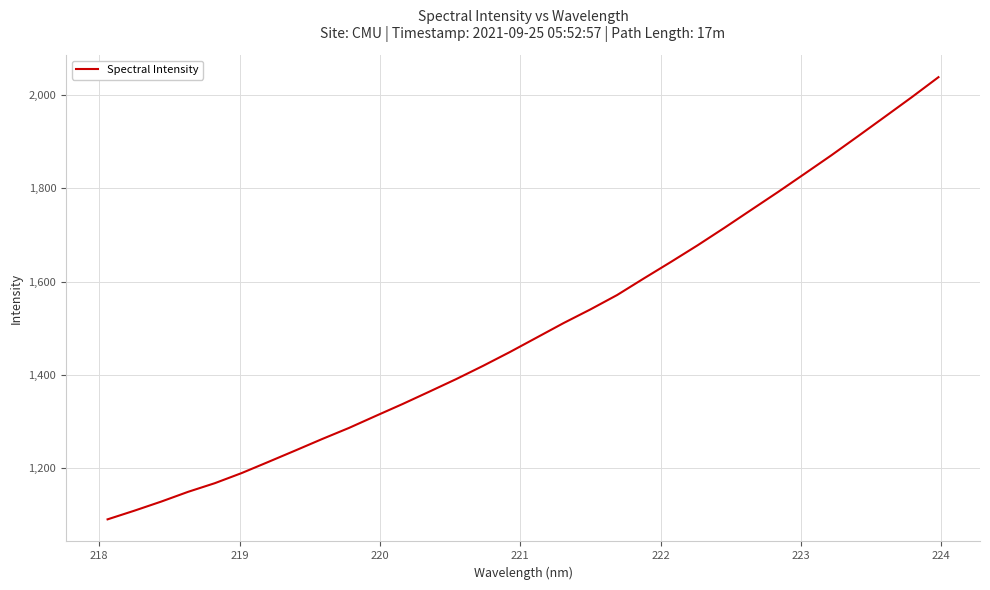

What is the maximum value shown in the chart?

2038.4